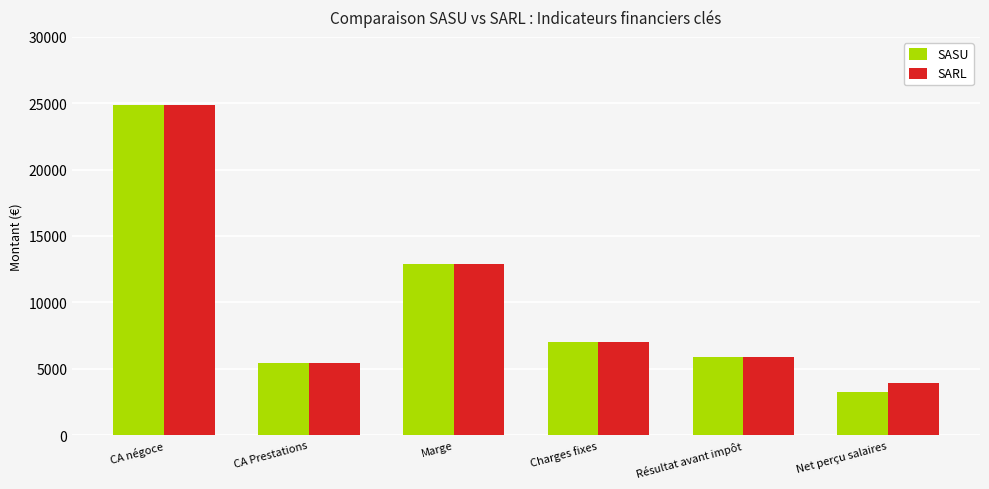

Reading left to right, extract all data points from this chart.

SASU: CA négoce=24905.0	CA Prestations=5400.0	Marge=12871.5	Charges fixes=7023.0	Résultat avant impôt=5848.5	Net perçu salaires=3249.2
SARL: CA négoce=24905.0	CA Prestations=5400.0	Marge=12871.5	Charges fixes=7023.0	Résultat avant impôt=5848.5	Net perçu salaires=3899.0